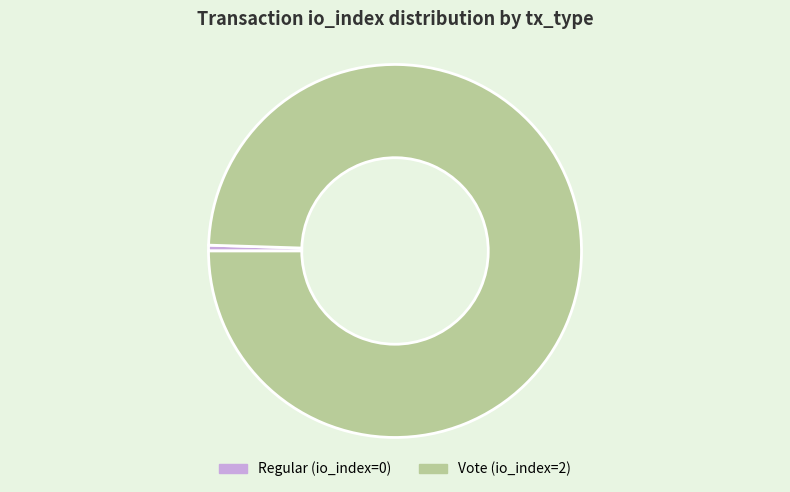

Count the number of slices in the pie.

2